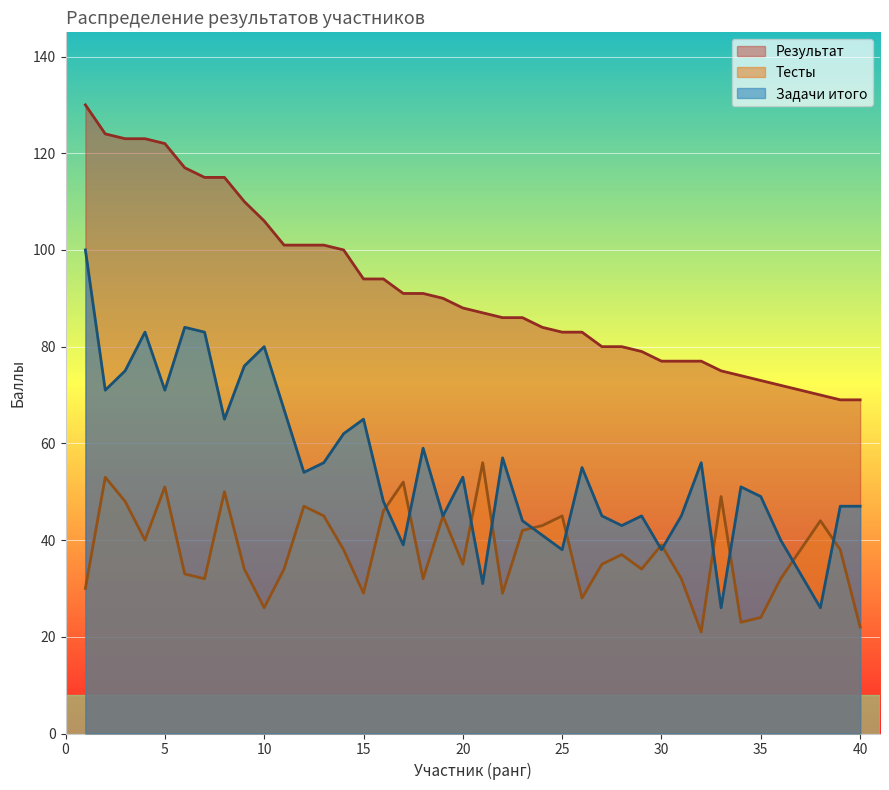

Is it true that Тесты equals 15 at 11?

False